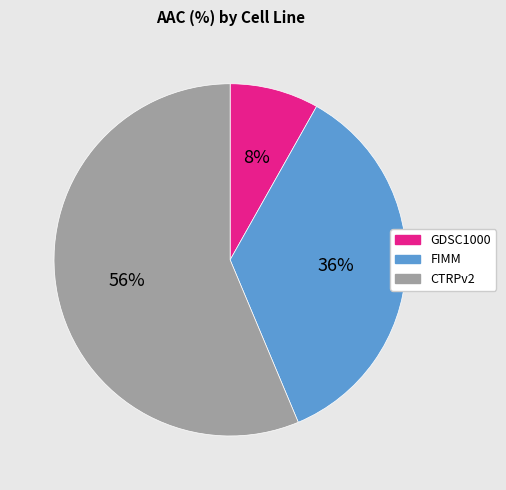

What is the largest slice in the pie chart?

CTRPv2